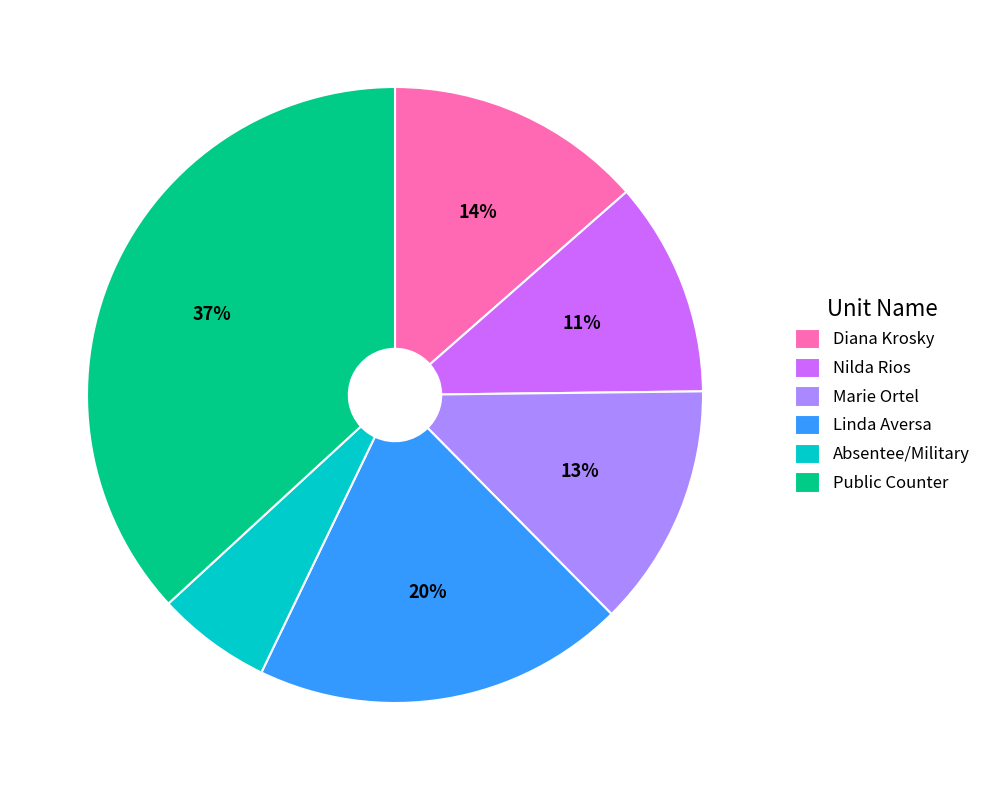

Which slice is the largest?

Public Counter